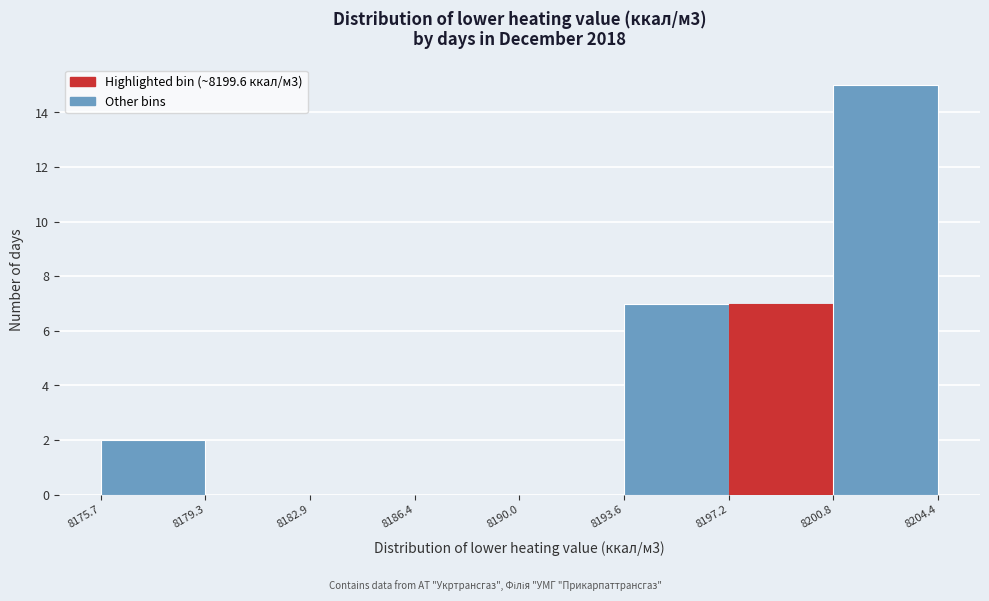

How tall is the bar that spans 8193.6 to 8197.2 on the x-axis? The values are not printed on the chart, so give them approximately, as read against the axis.

7